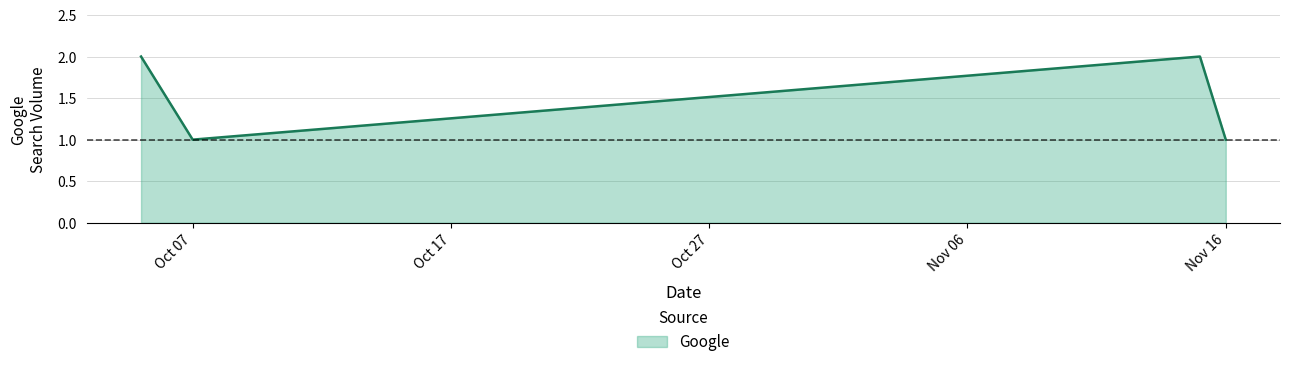

Count the values in the range 1 to 2.

4